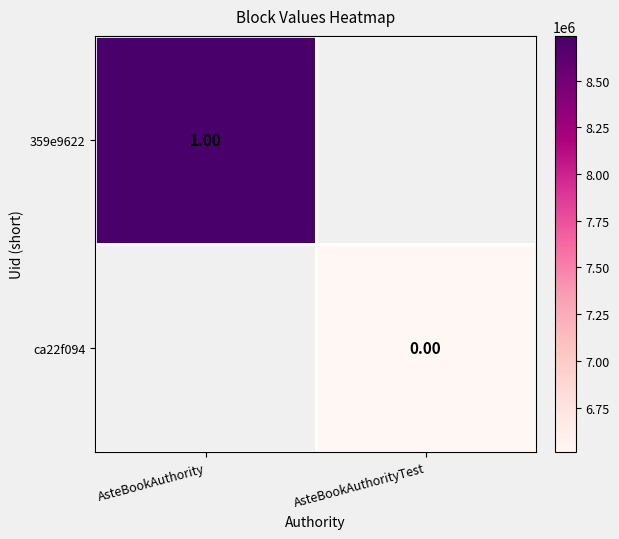

Which label corresponds to the smallest value in the chart?

AsteBookAuthorityTest